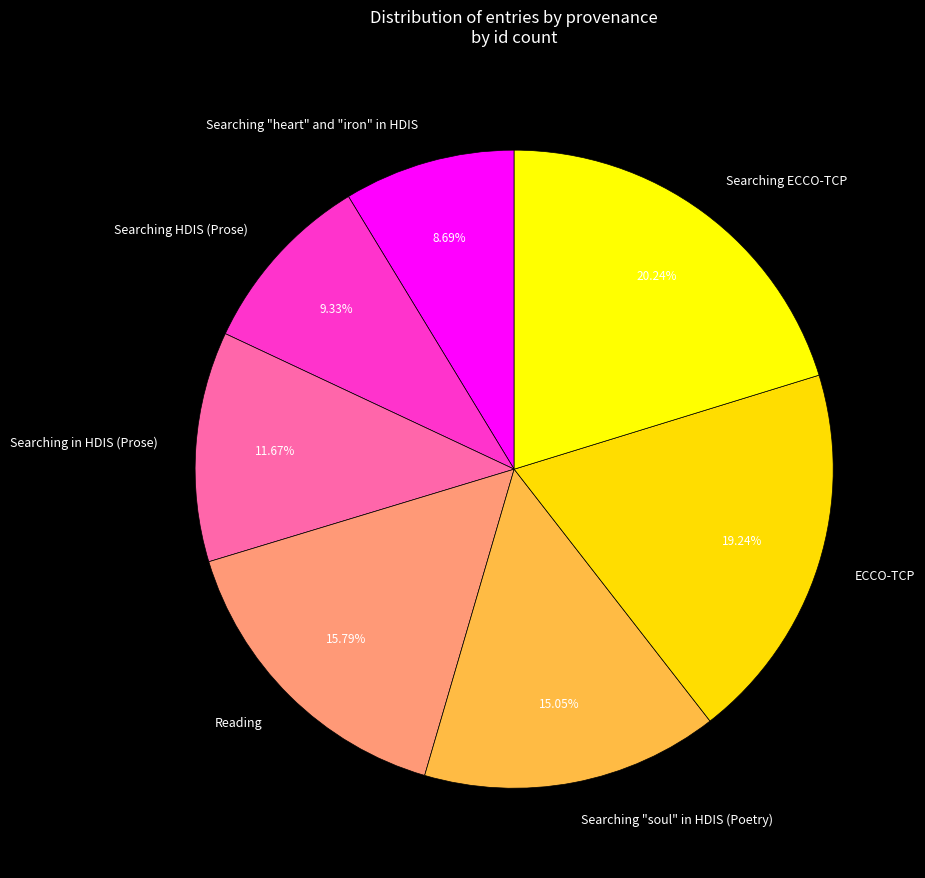

To the nearest percent, what is the difference between the largest and smallest slice percentages?

12%